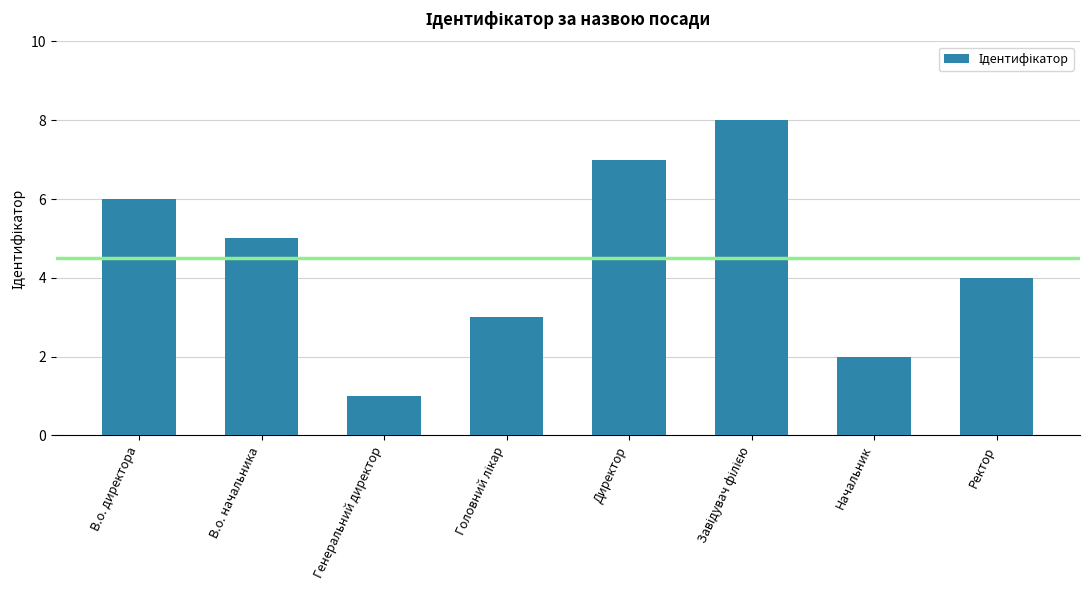

What is the sum of all values?

36